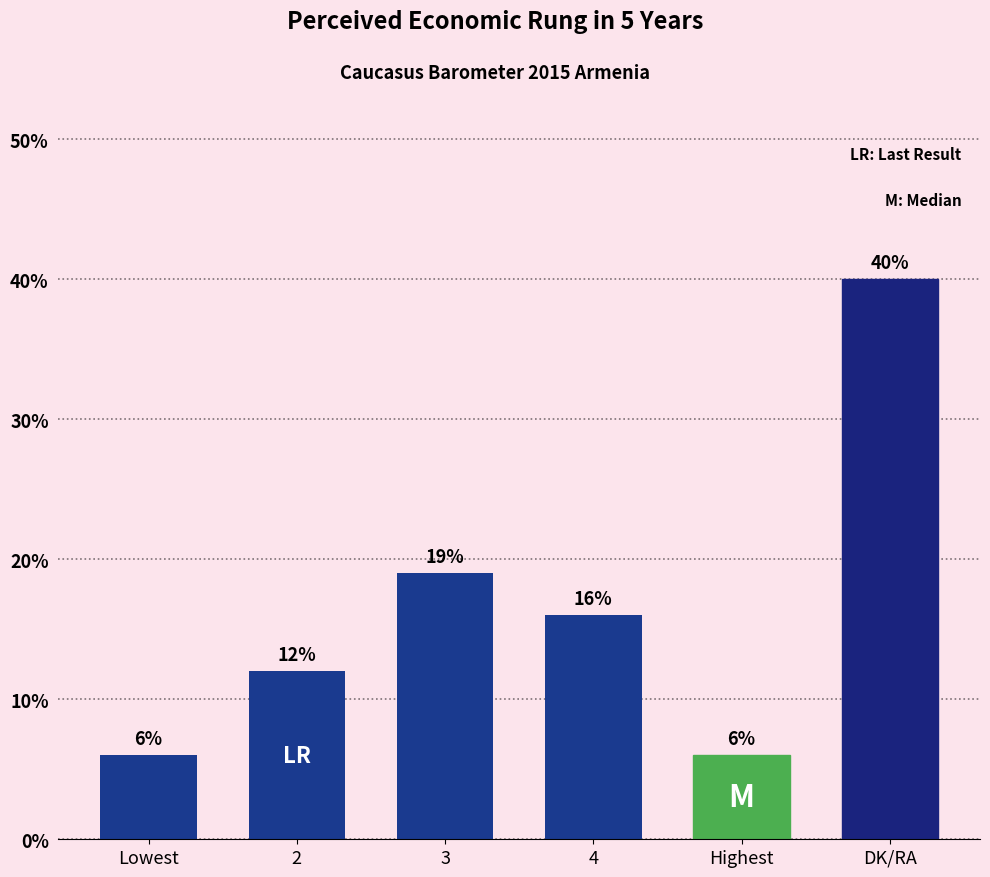

What is the minimum value shown in the chart?

6